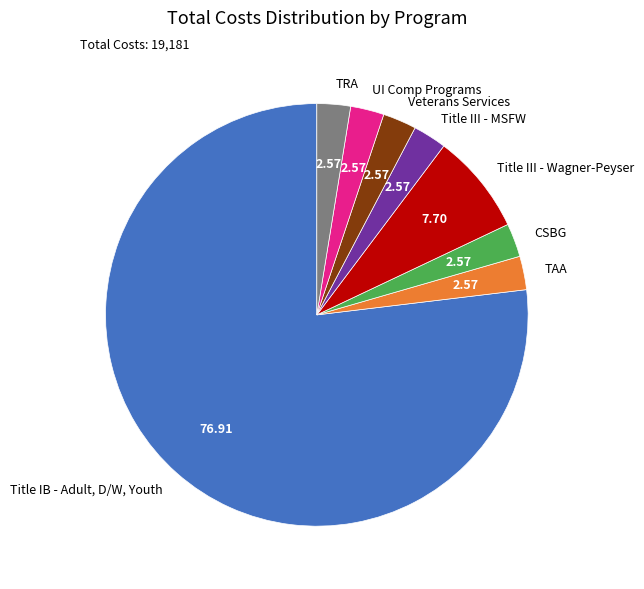

Approximately how many times larger is the value at Title III - Wagner-Peyser compared to TRA?

3.0